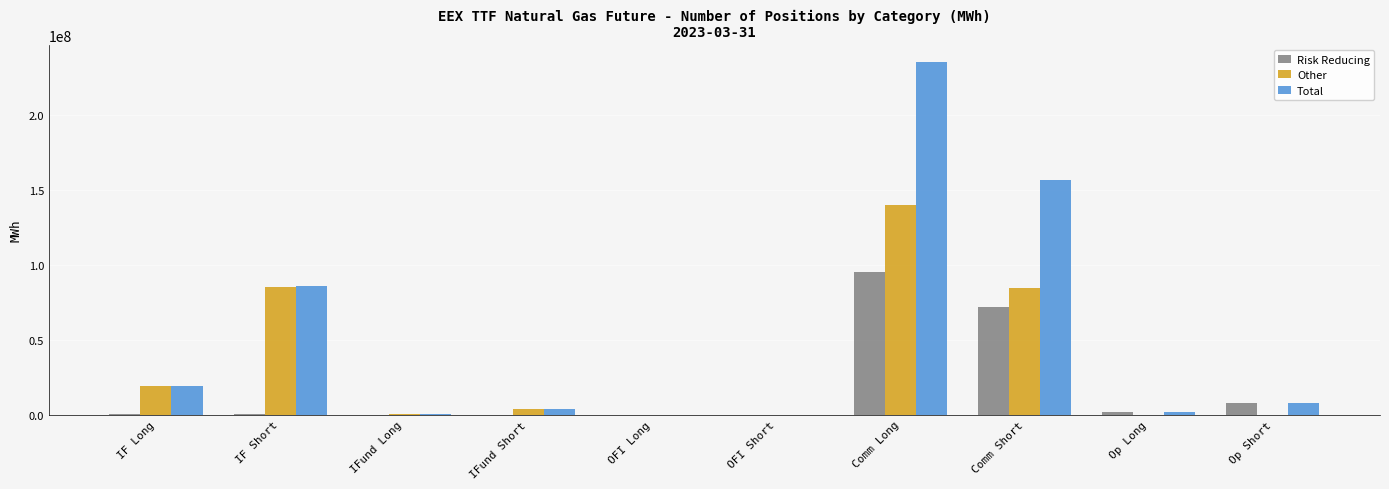

Which label corresponds to the largest value in the chart?

Comm Long